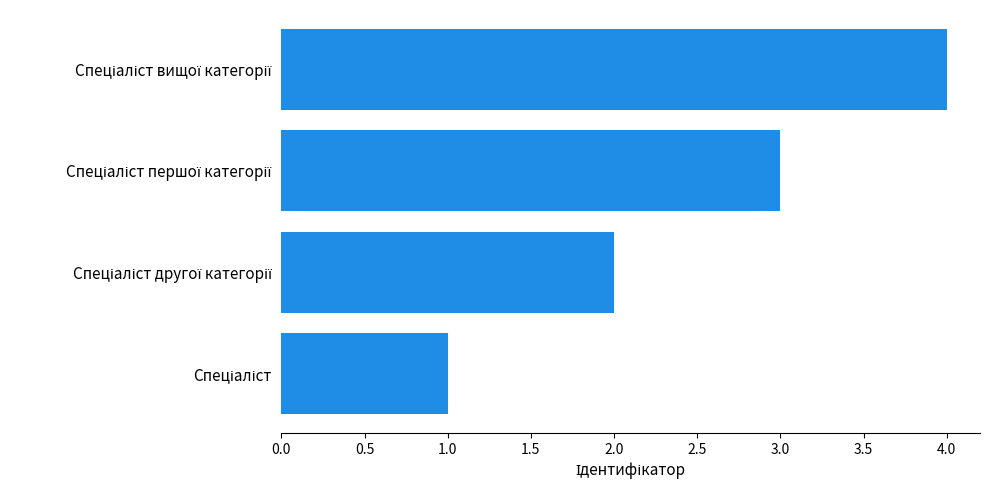

What is the difference between the maximum and minimum values?

3